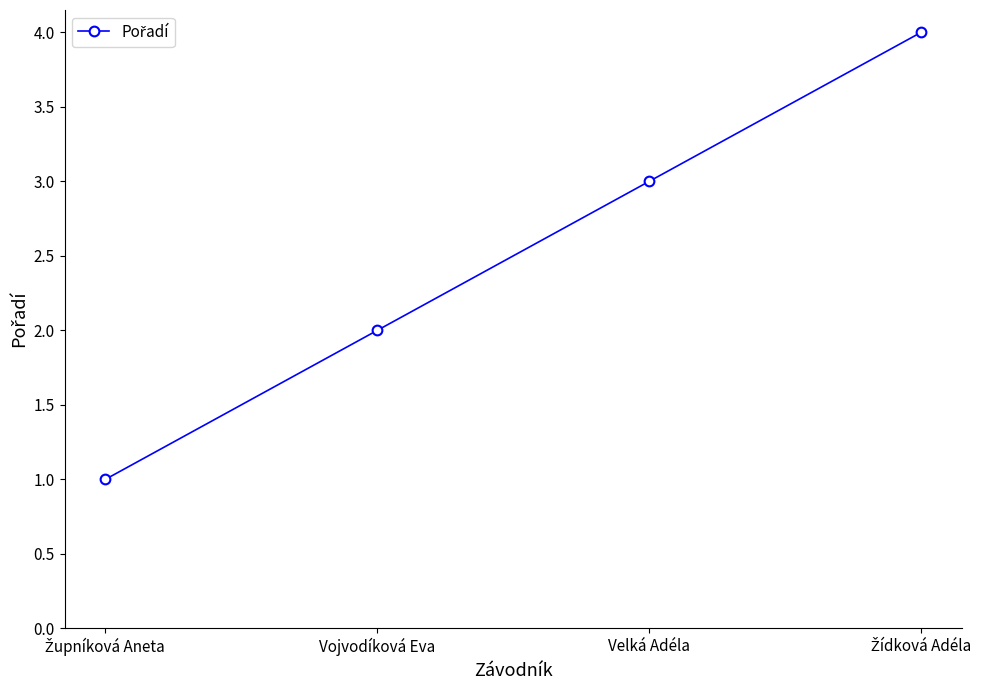

What is the label of the 2nd point from the left?

Vojvodíková Eva